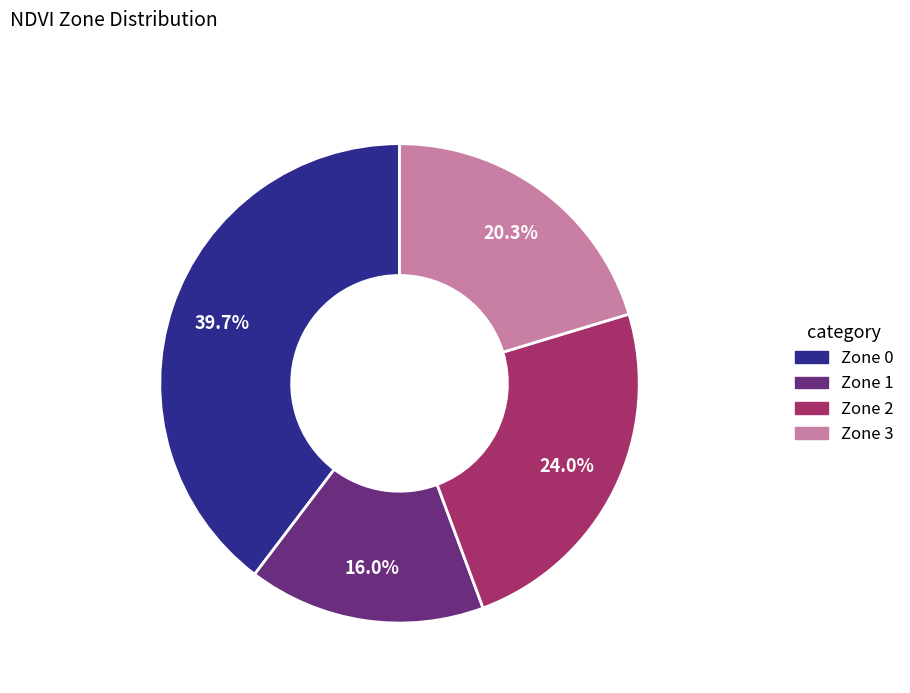

Do Zone 3 and Zone 2 together represent more than half of the pie?

No